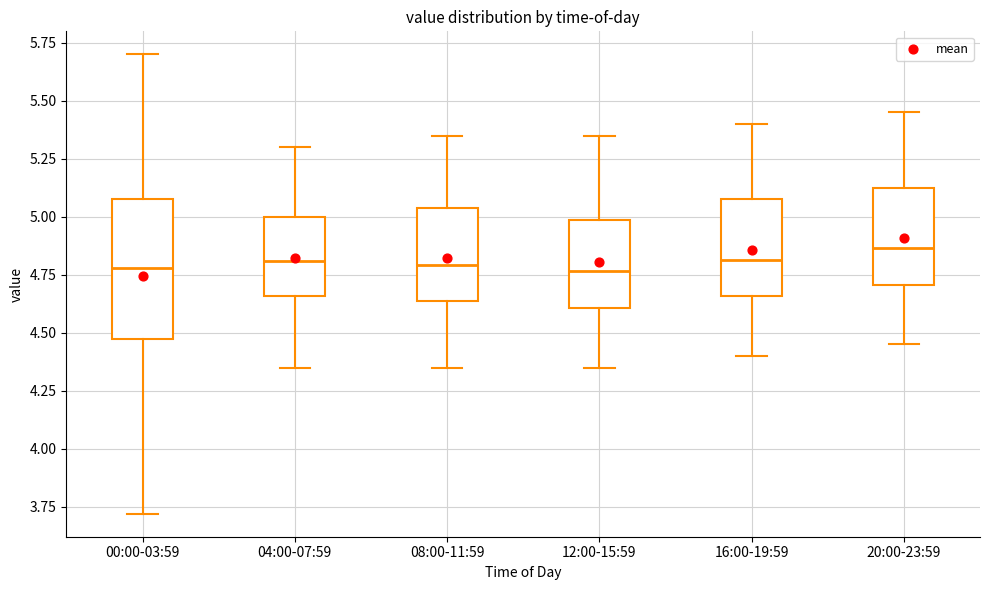

Where does the lower whisker of the box for 12:00-15:59 end on the y-axis? The values are not printed on the chart, so give them approximately, as read against the axis.

4.35